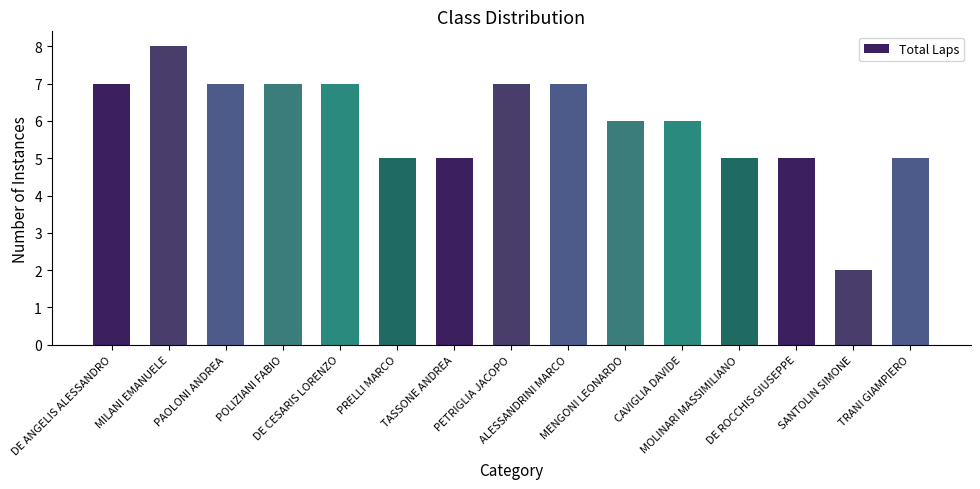

Is it true that the value at MOLINARI MASSIMILIANO is 2?

False